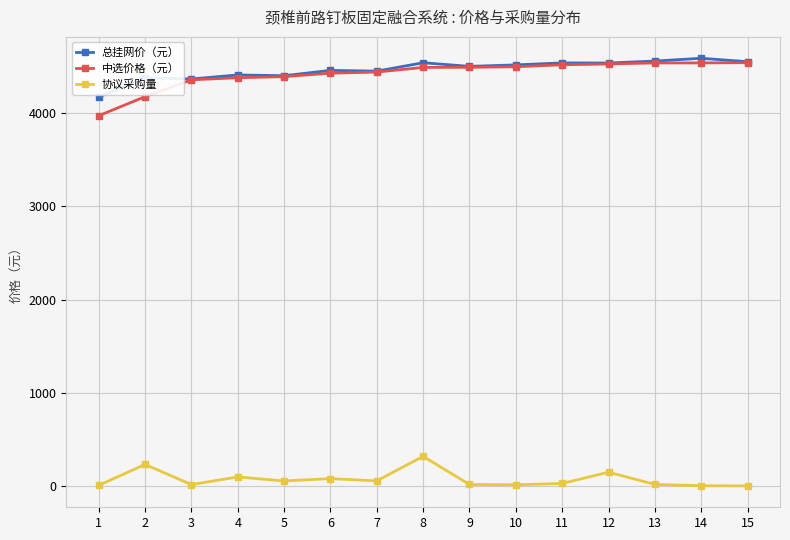

Where is the first local maximum for 协议采购量?

2